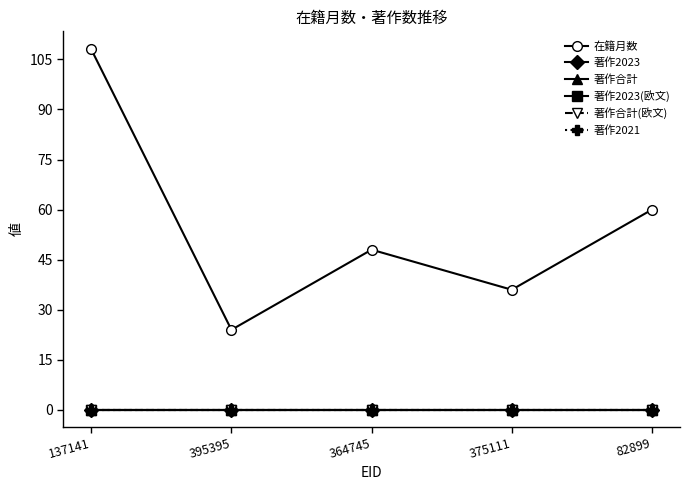

Reading left to right, extract all data points from this chart.

在籍月数: 137141=108	395395=24	364745=48	375111=36	82899=60
著作2023: 137141=0	395395=0	364745=0	375111=0	82899=0
著作合計: 137141=0	395395=0	364745=0	375111=0	82899=0
著作2023(欧文): 137141=0	395395=0	364745=0	375111=0	82899=0
著作合計(欧文): 137141=0	395395=0	364745=0	375111=0	82899=0
著作2021: 137141=0	395395=0	364745=0	375111=0	82899=0